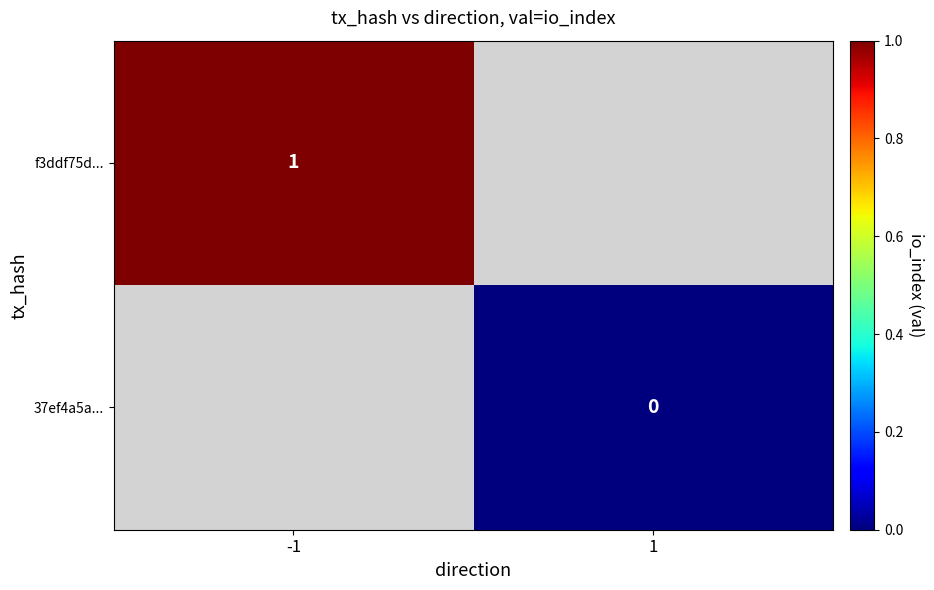

At which category does the chart reach its minimum across all series?

1